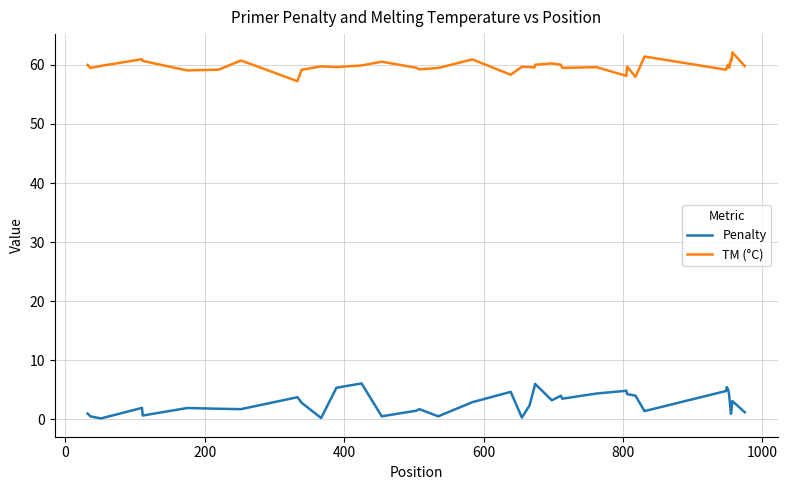

List the series in order of their peak value, highest first.

TM (°C), Penalty